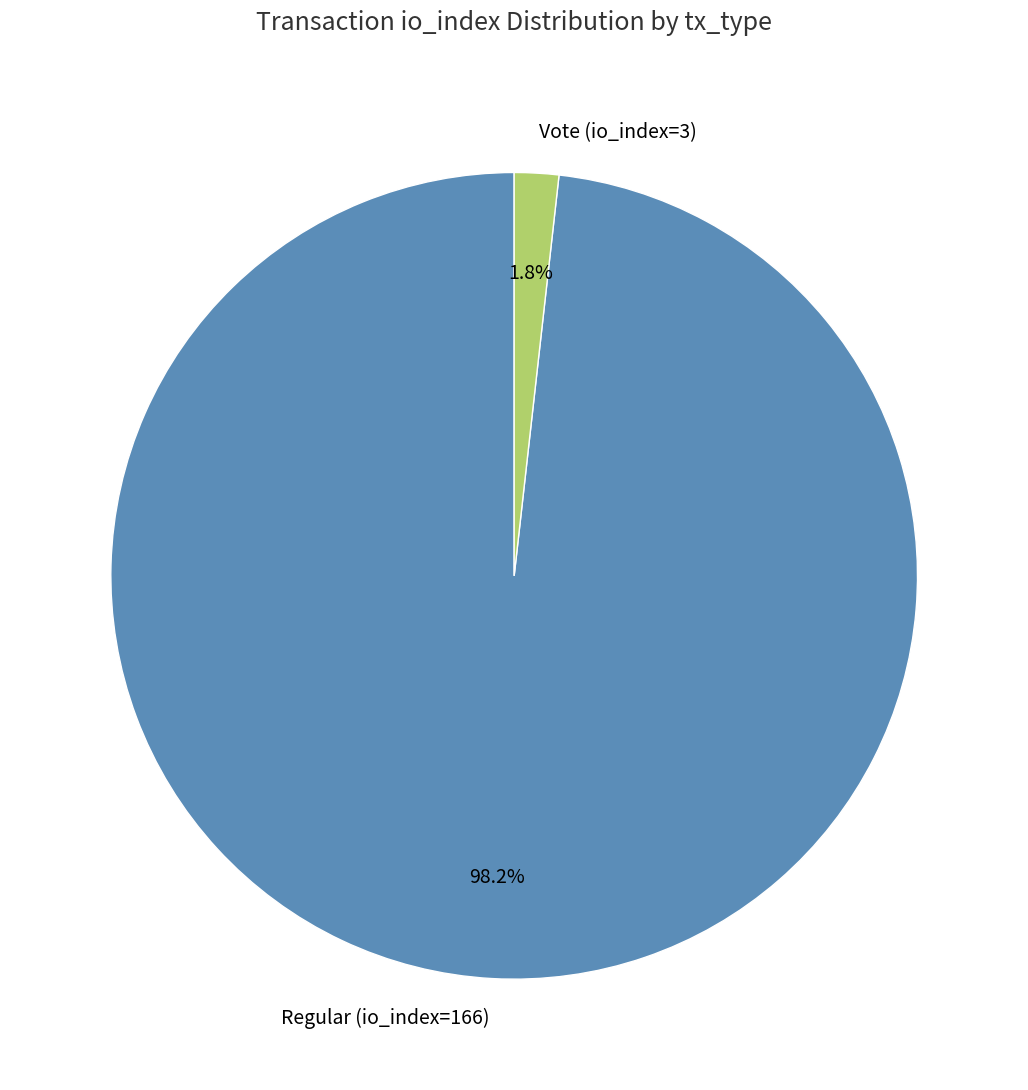

Is the sum of Vote (io_index=3) and Regular (io_index=166) greater than half?

Yes